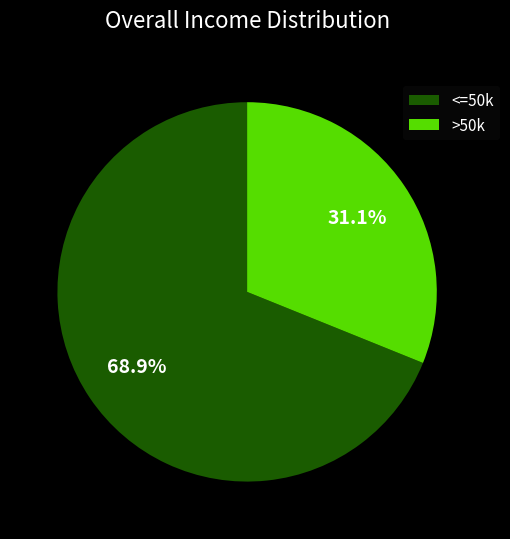

Combined, what portion of the pie is >50k and <=50k?

100.0%